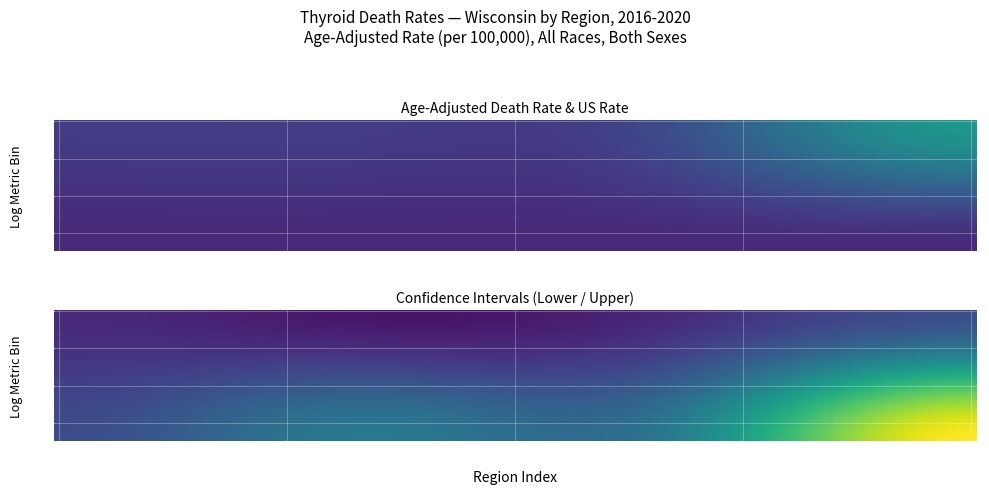

What is the spread (max minus min) of values at 2?

0.5